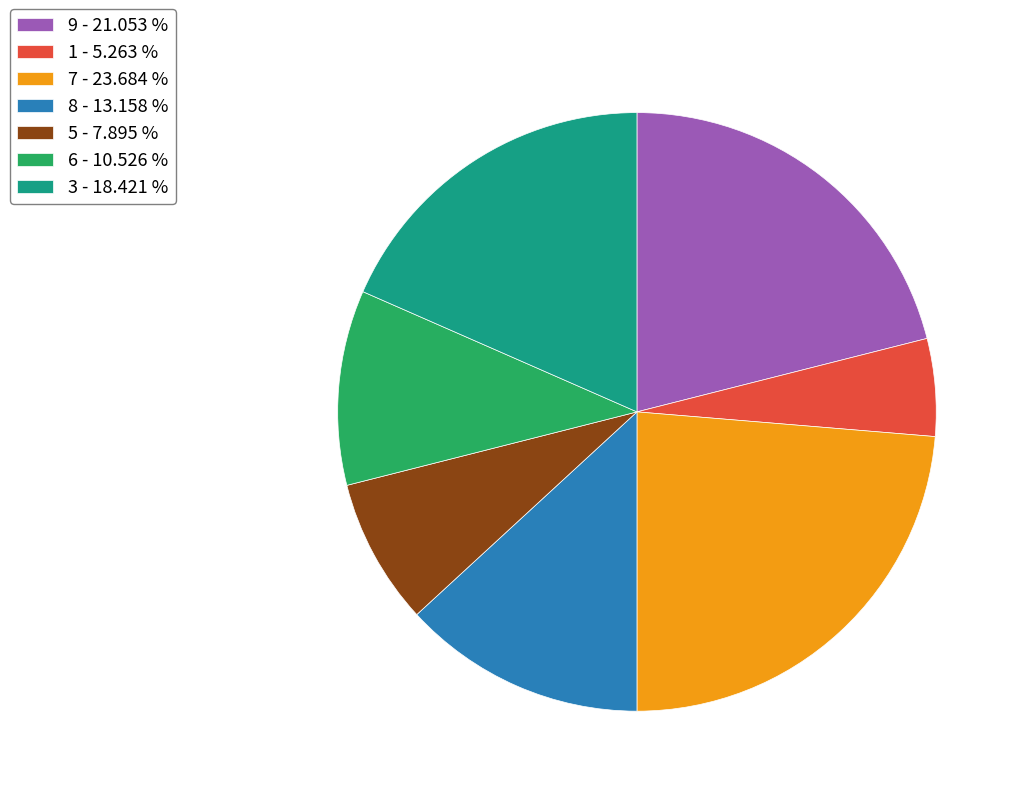

How many segments does this pie chart have?

7